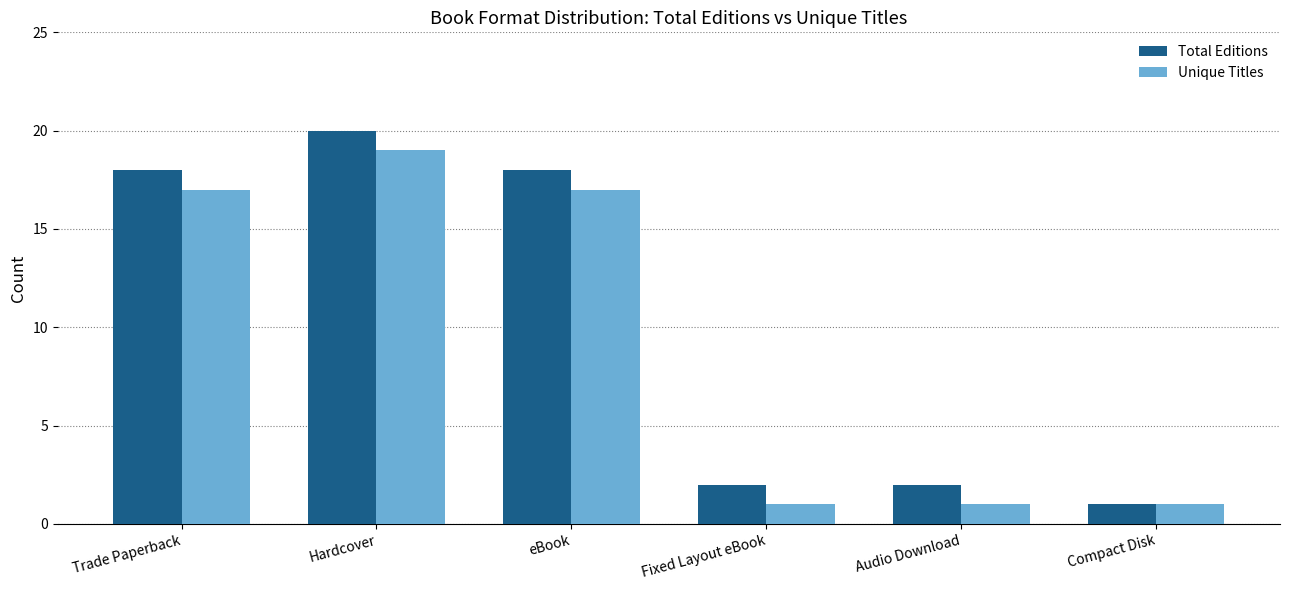

List the series in order of their peak value, highest first.

Total Editions, Unique Titles